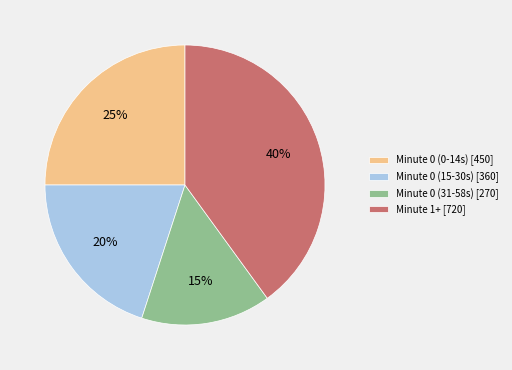

Rank the categories by value from lowest to highest.

Minute 0 (31-58s) [270], Minute 0 (15-30s) [360], Minute 0 (0-14s) [450], Minute 1+ [720]